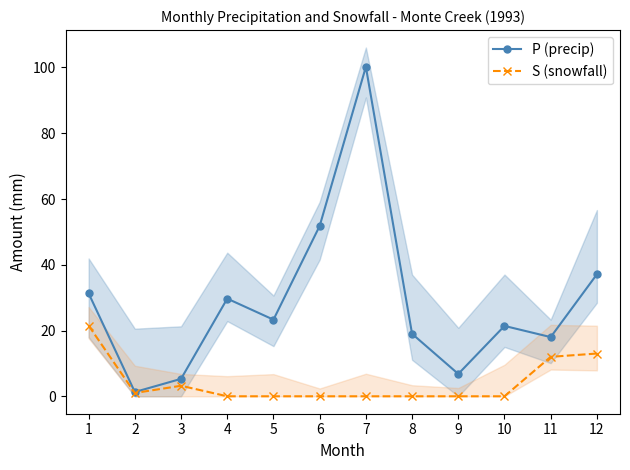

What are all the series names shown in the legend?

P (precip), S (snowfall)